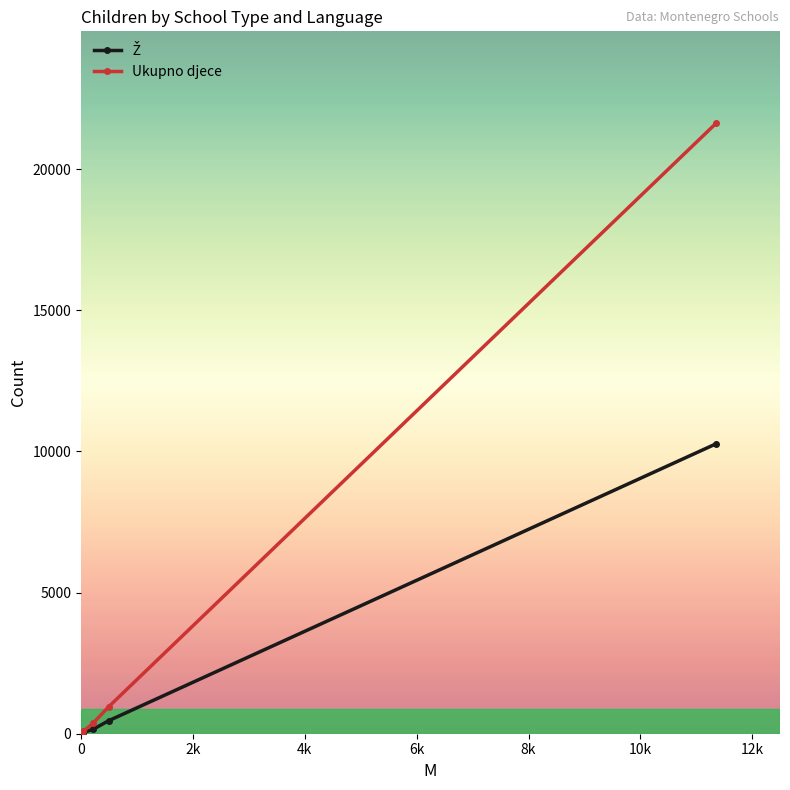

What is the greatest value displayed?

21634